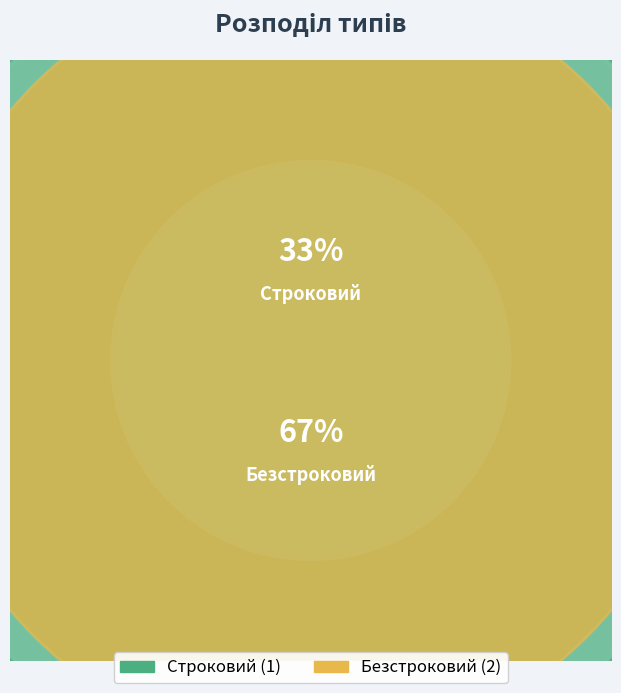

Rank the categories by value from highest to lowest.

Безстроковий, Строковий